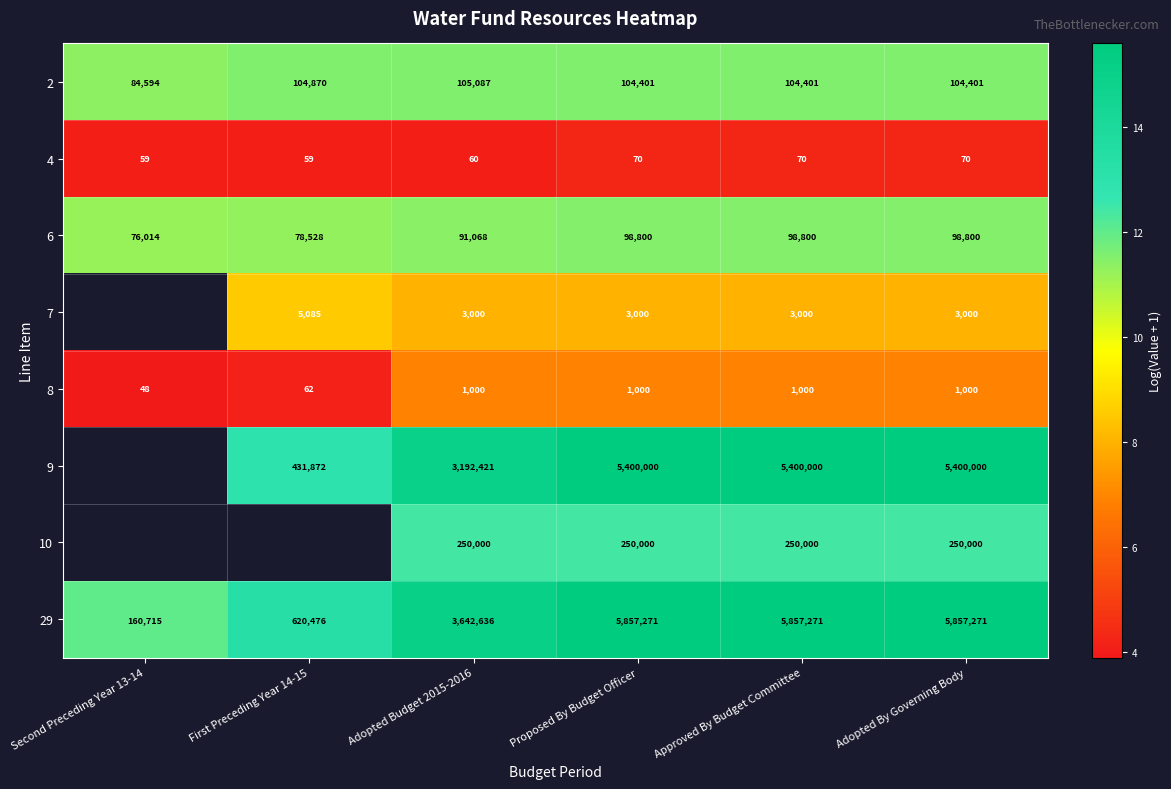

What is the spread (max minus min) of values at Proposed By Budget Officer?

5857201.0